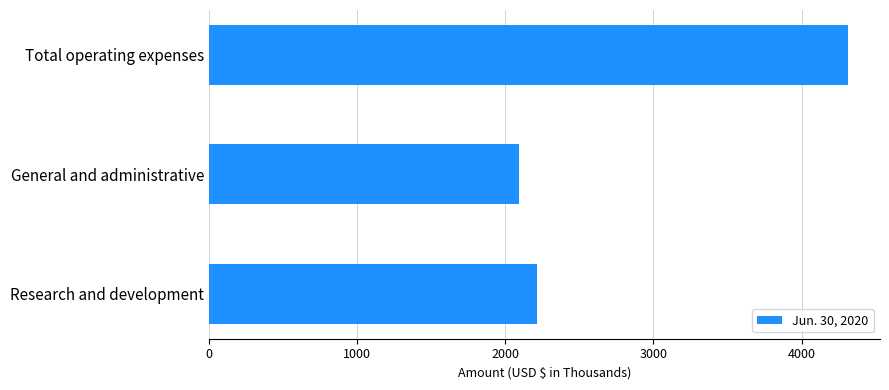

List the labels in order of value, smallest first.

General and administrative, Research and development, Total operating expenses